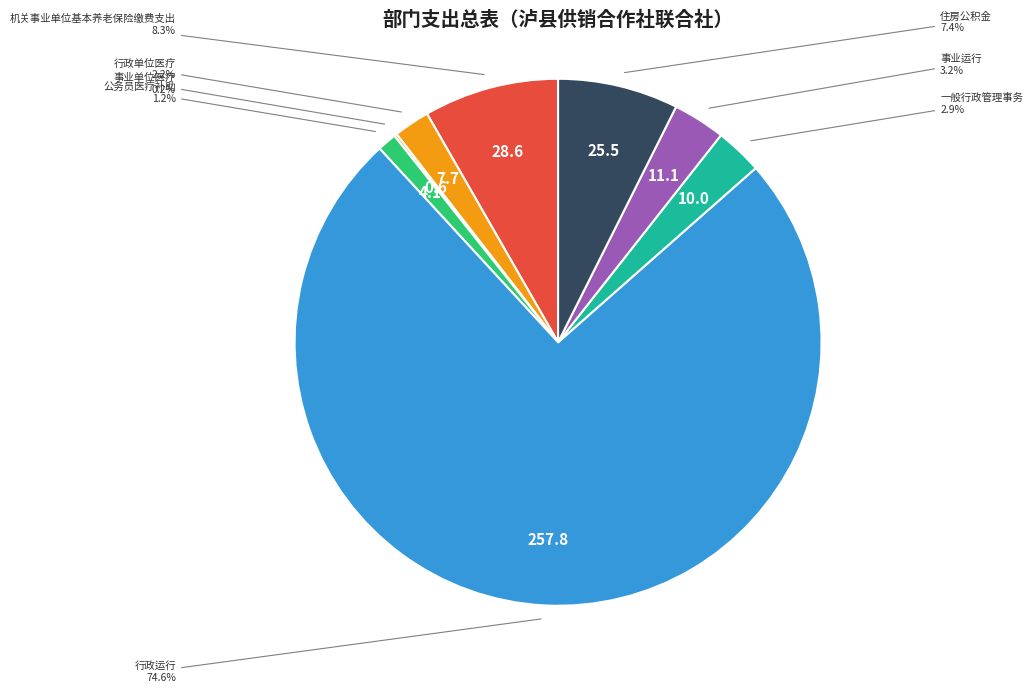

What is the ratio of the value at 一般行政管理事务 to the value at 机关事业单位基本养老保险缴费支出?

0.3